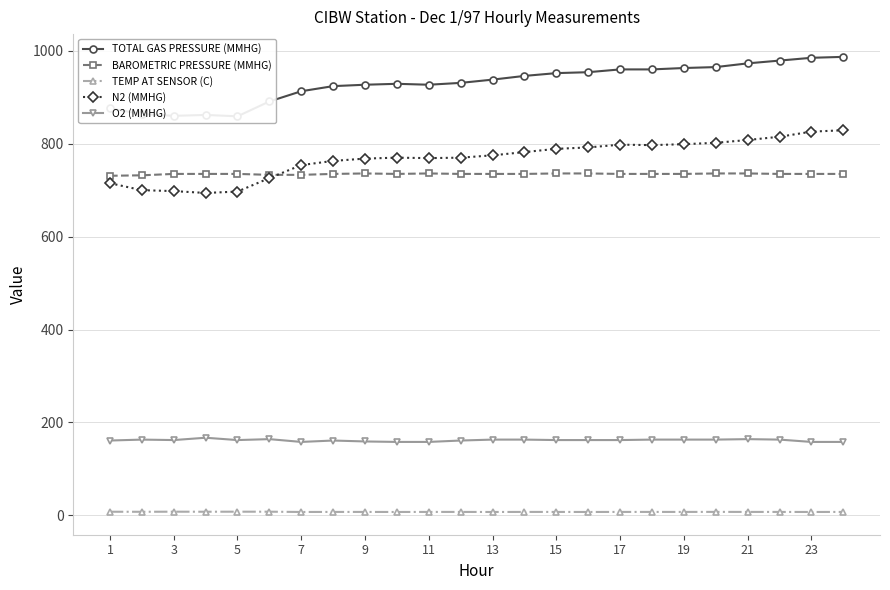

How many lines are shown in the chart?

5